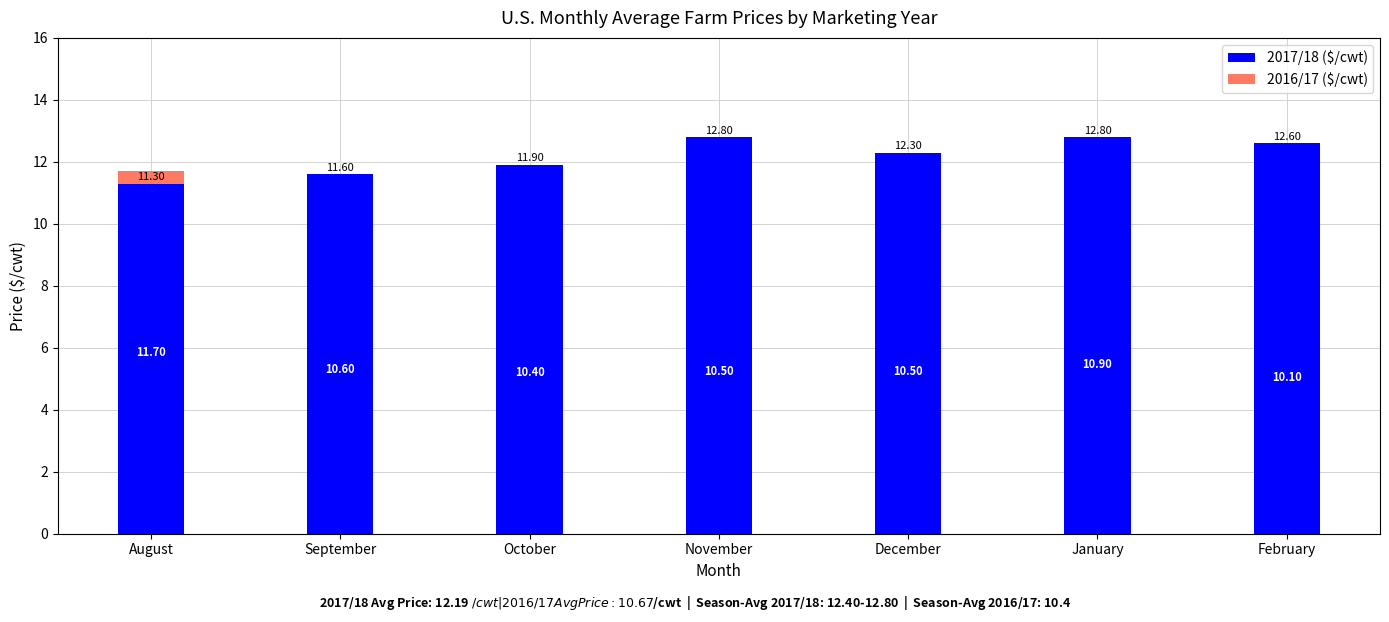

Which series has the largest total across all categories?

2017/18 ($/cwt)